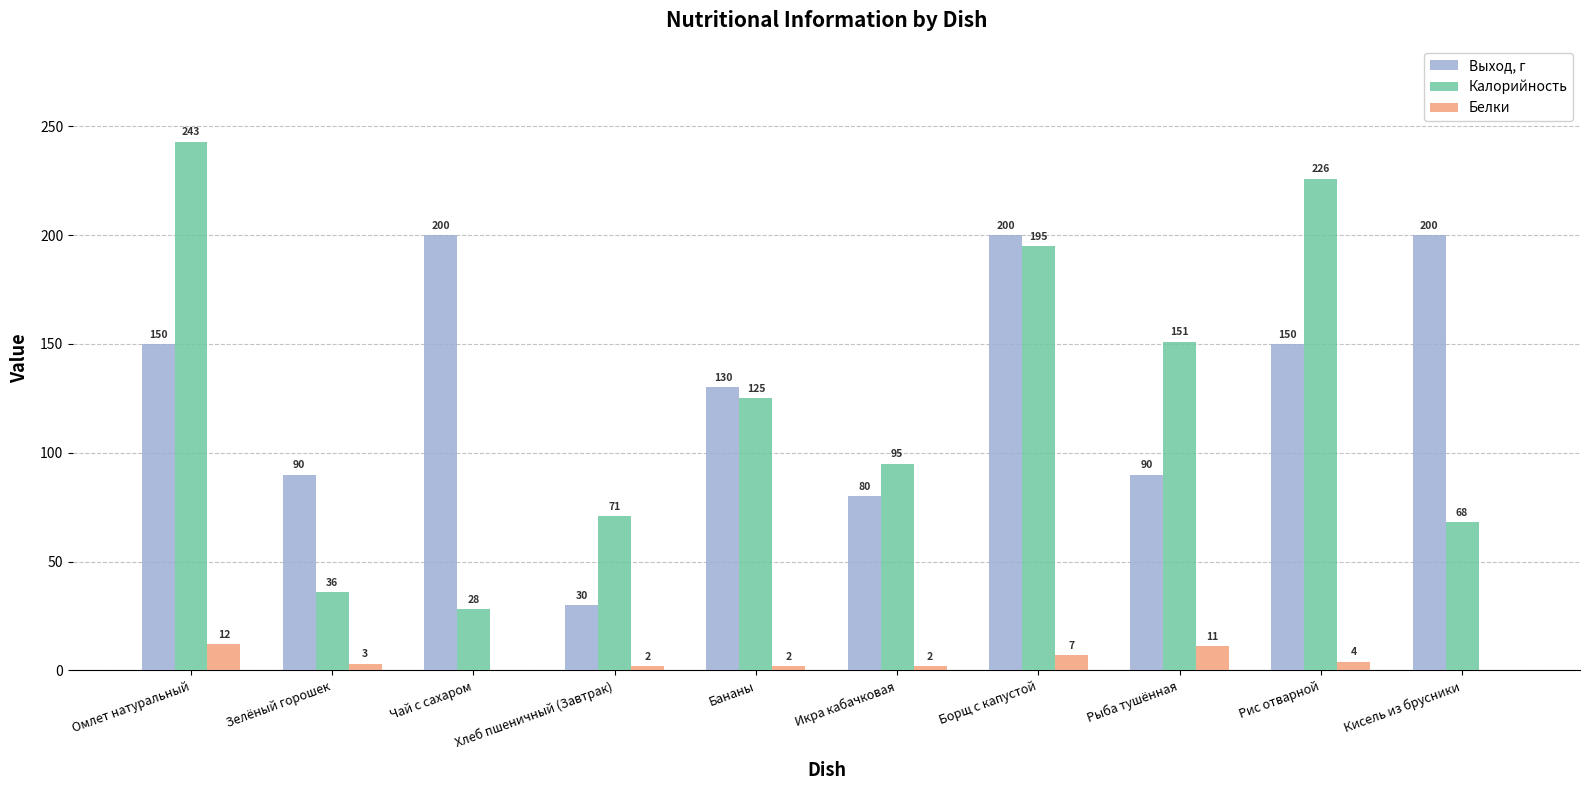

The value of Выход, г at Кисель из брусники is 200. True or false?

True